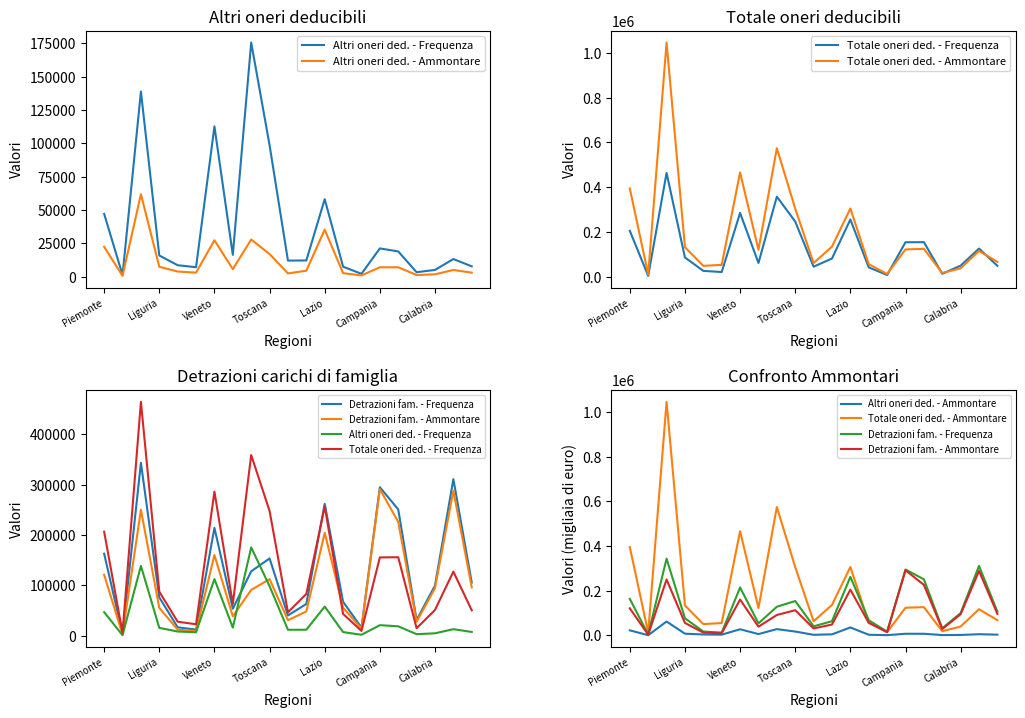

What is the total value across all series at 11?

347537